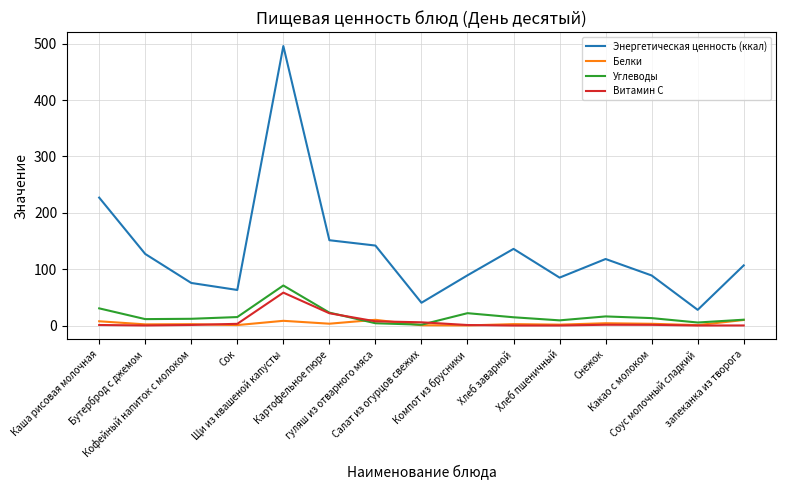

Which series has the widest spread of values?

Энергетическая ценность (ккал)